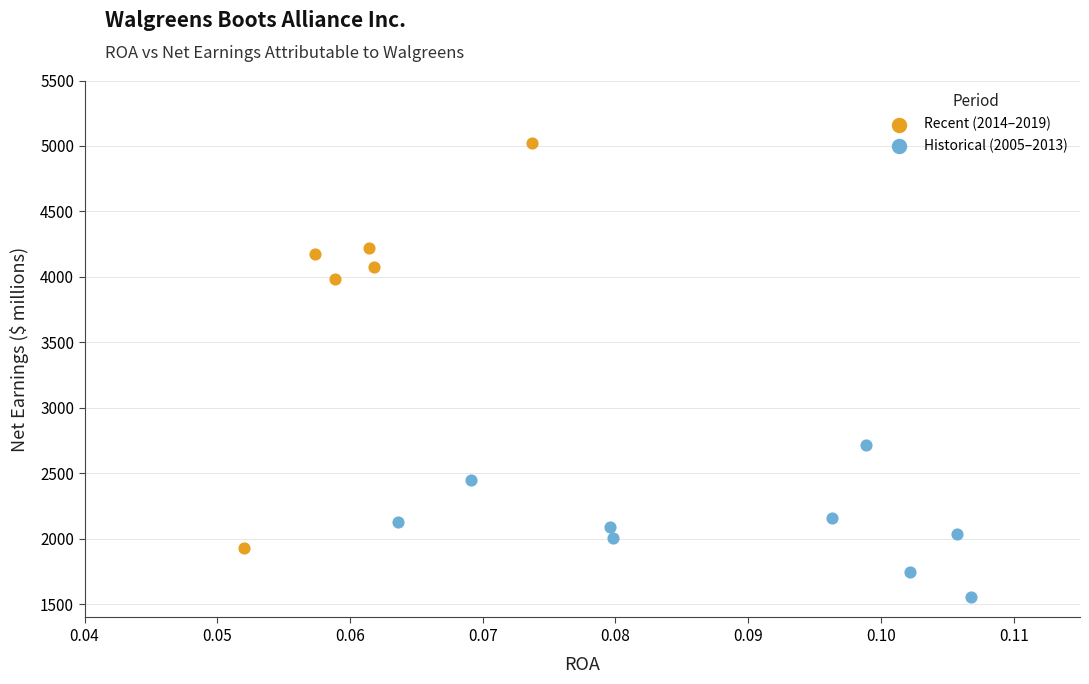

Which series contains the lowest Y value?

Historical (2005–2013)